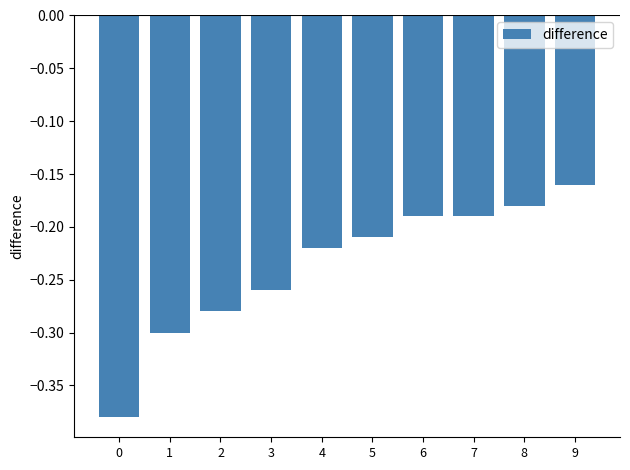

The chart shows a value of -0.1 at 9. True or false?

False